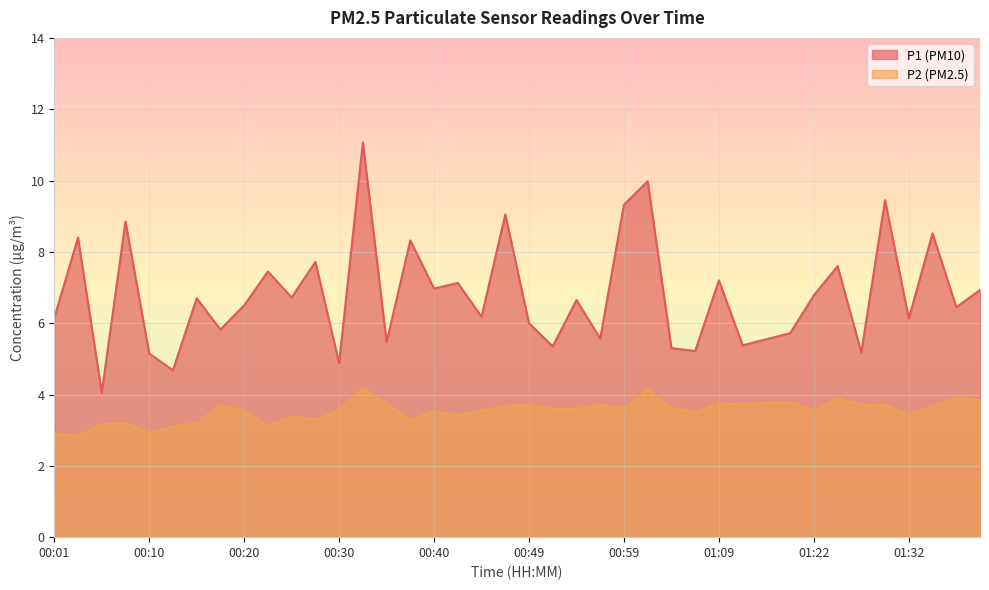

Does the chart have visible grid lines?

Yes